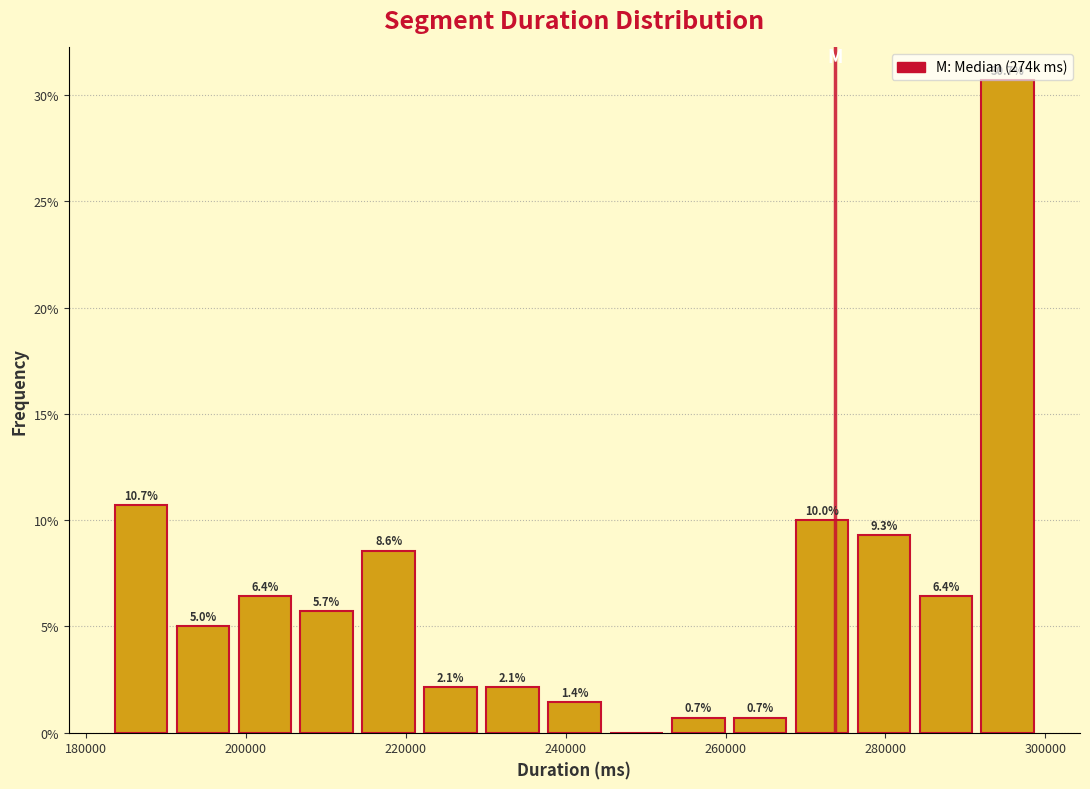

Read against the x-axis, roughly where is the centre of the tallest bar?

296000